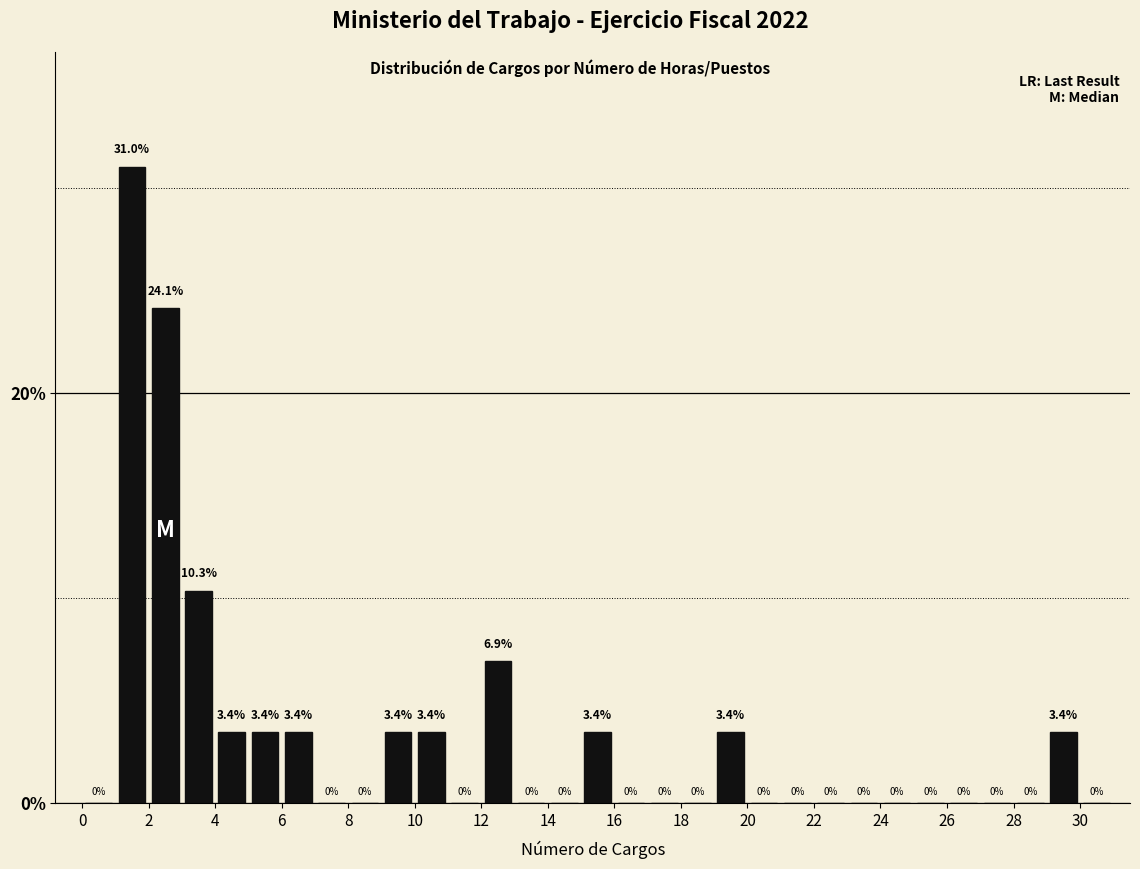

How tall is the bar that spans 15 to 16 on the x-axis?

3.4